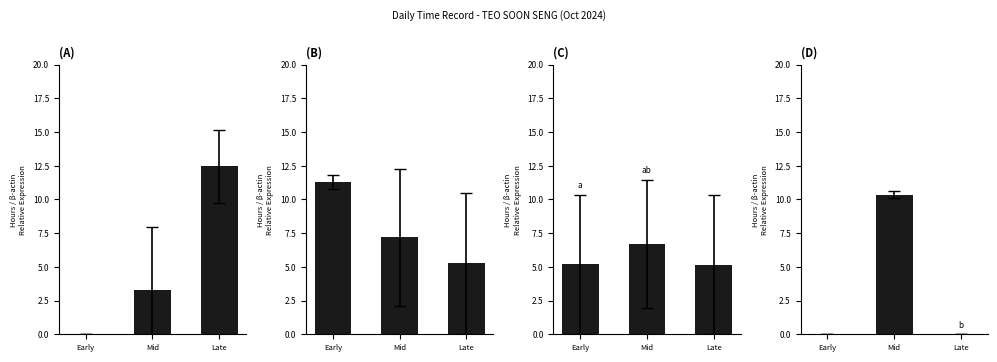

What is the label of the 3rd bar from the left?

Late